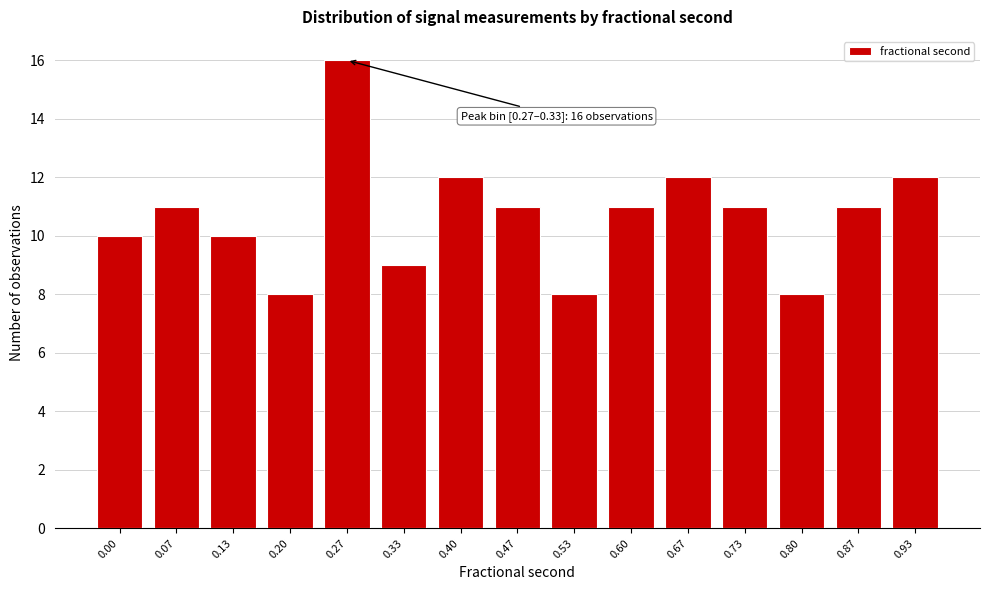

Reading right to left, what are all the values shown in this chart?

12	11	8	11	12	11	8	11	12	9	16	8	10	11	10